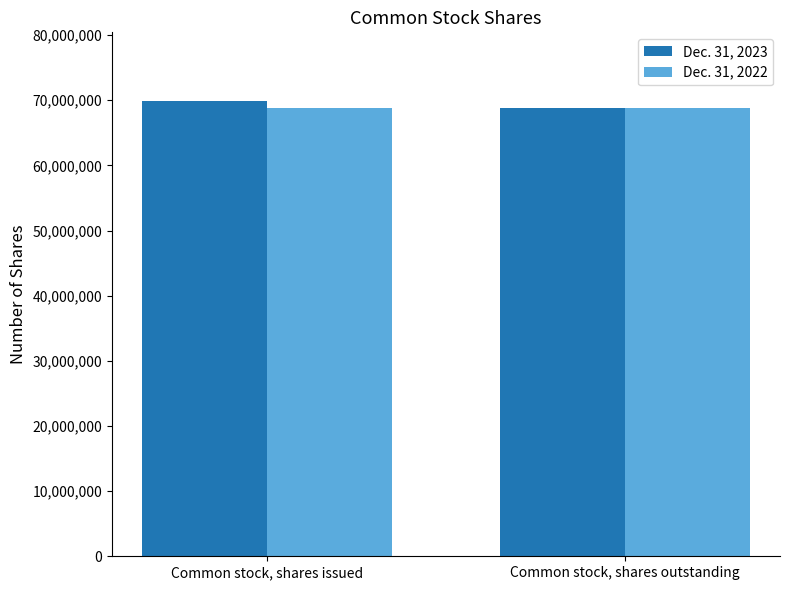

What is the total value across all series at Common stock, shares outstanding?

137617940